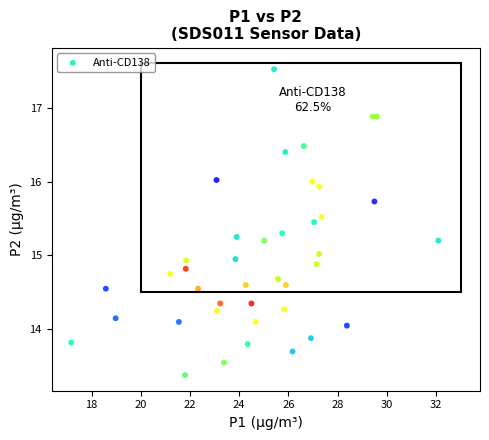

What is the range of Y values (max minus min)?

4.1